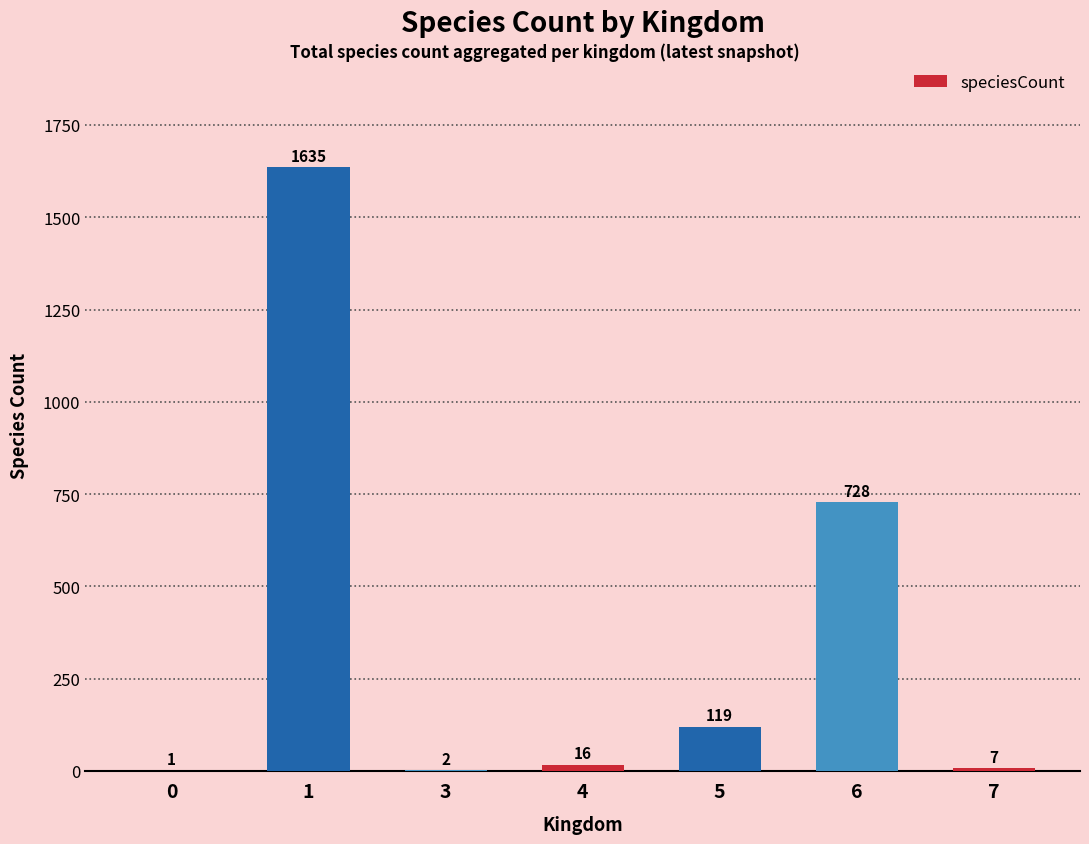

What is the sum of the values at 5 and 7?

126